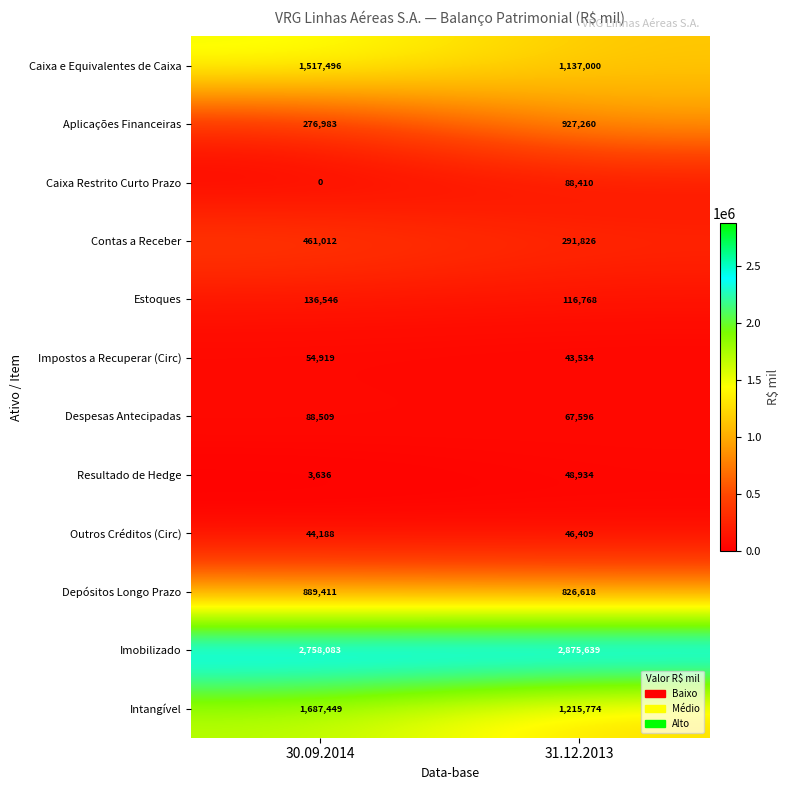

What is the spread (max minus min) of values at 30.09.2014?

2758083